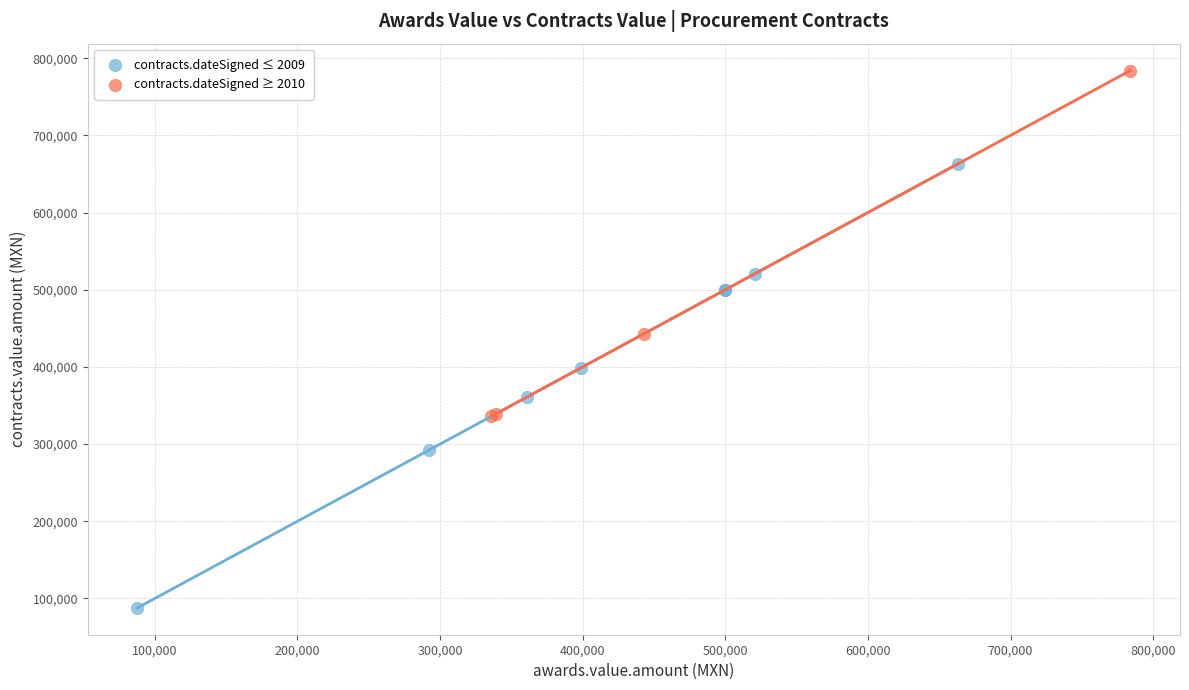

Which series has the widest spread of Y values?

contracts.dateSigned ≤ 2009